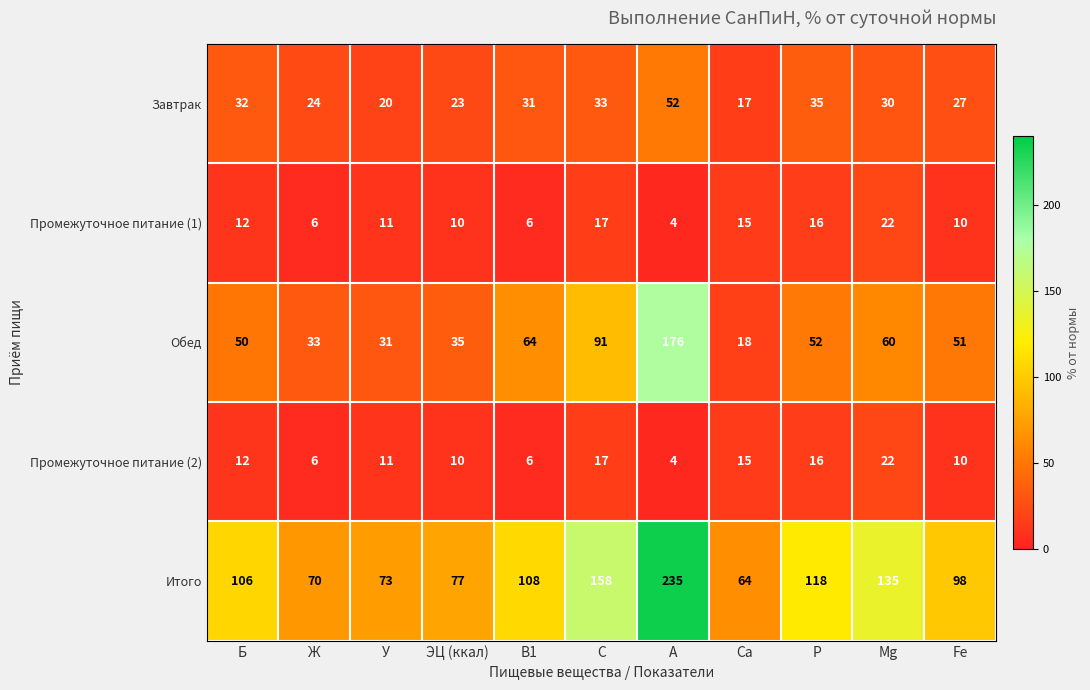

Which series has the largest range (max minus min)?

Итого